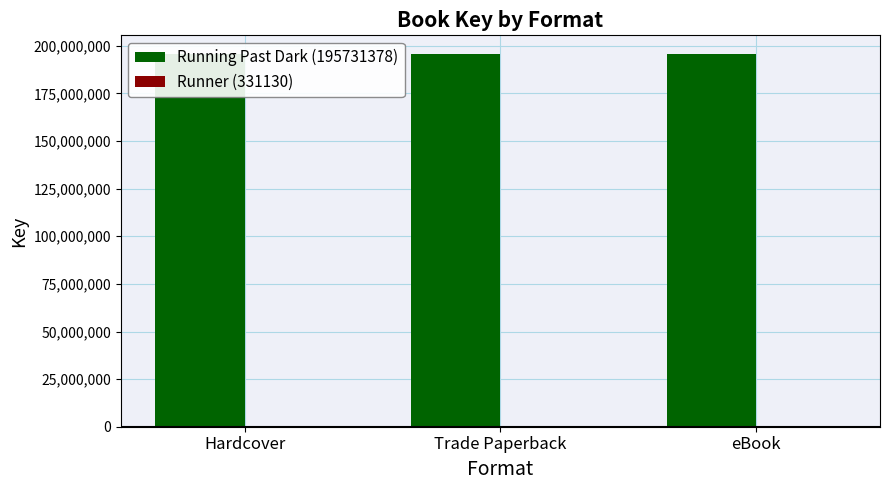

What is the total value across all series at eBook?

196062508